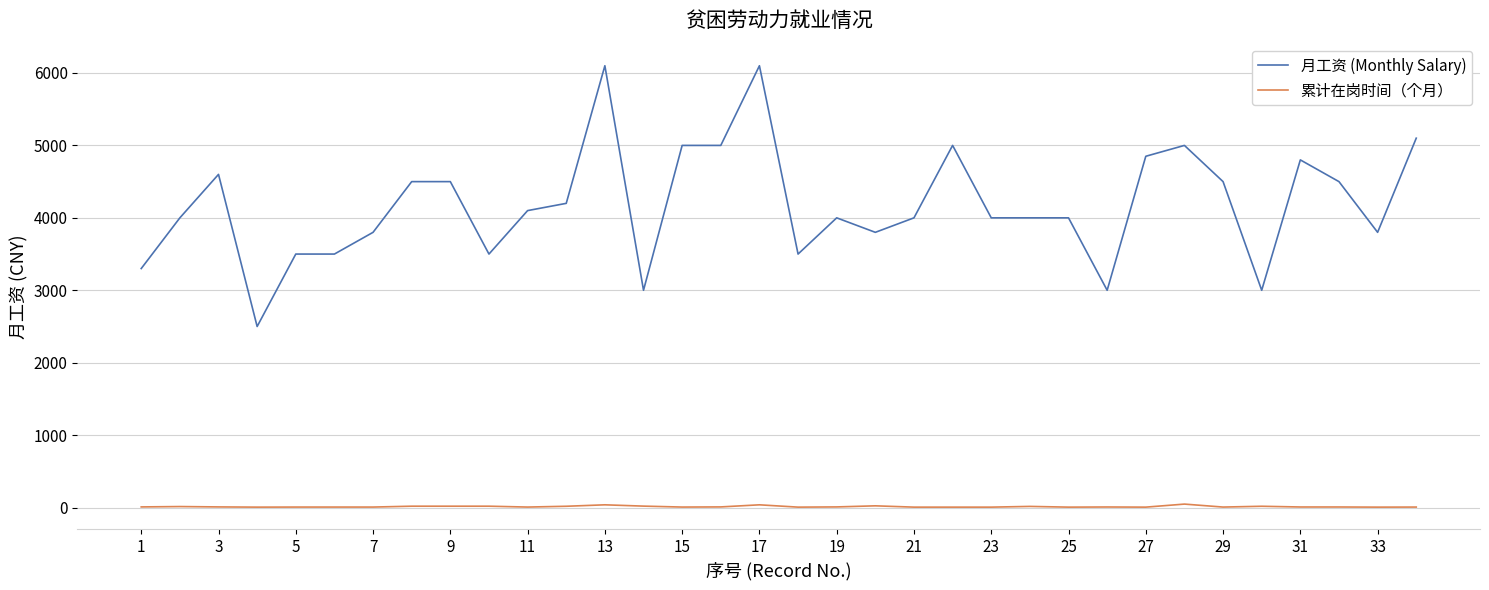

List the series in order of their overall mean, highest first.

月工资 (Monthly Salary), 累计在岗时间（个月）